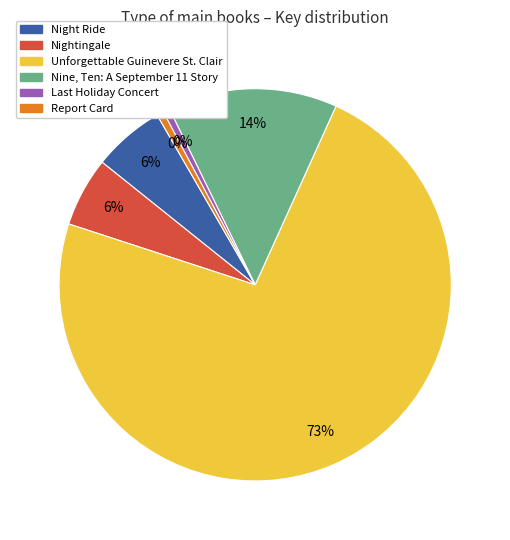

Approximately how many times larger is the value at Night Ride compared to Nightingale?

1.0